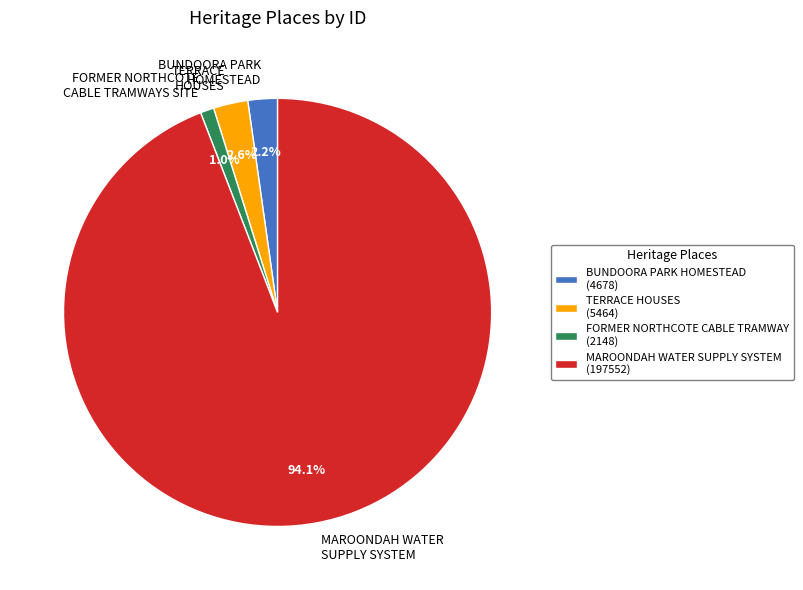

Approximately how many times larger is the value at TERRACE HOUSES compared to BUNDOORA PARK HOMESTEAD?

1.2